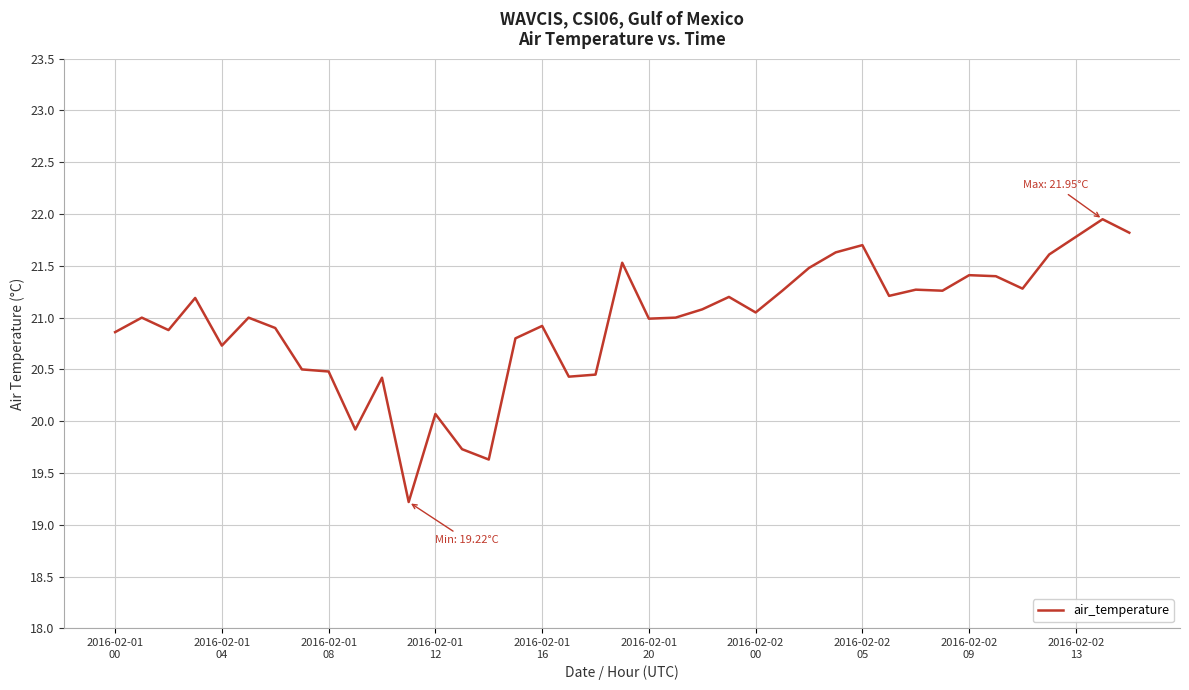

What is the minimum value shown in the chart?

19.2